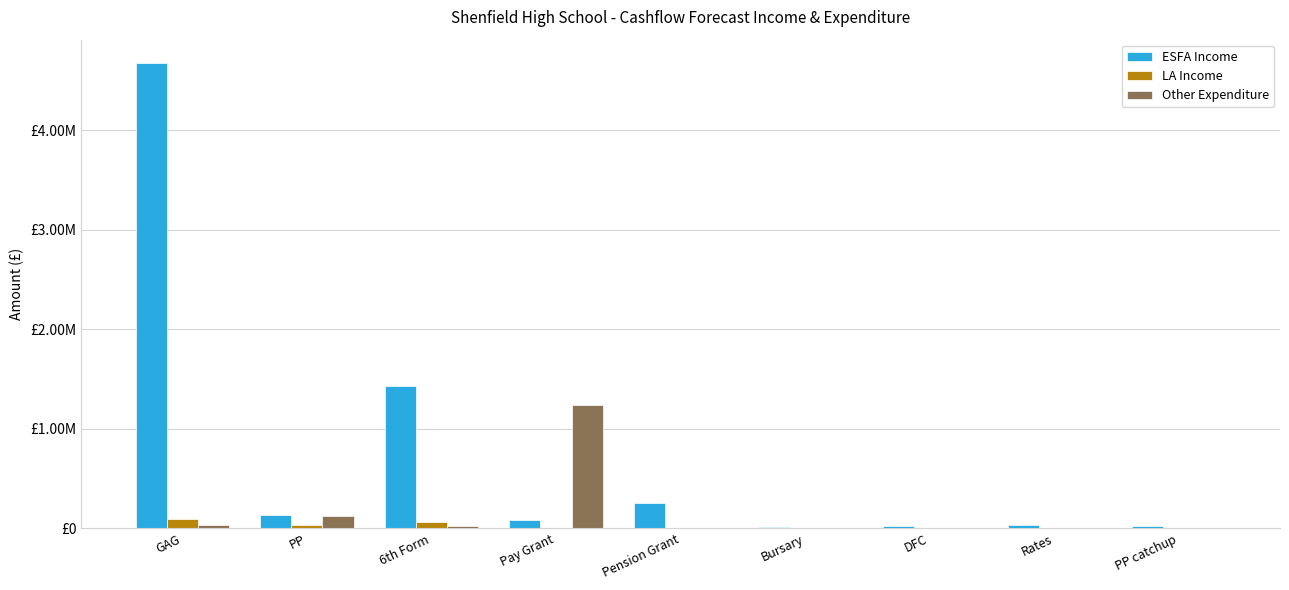

Count the LA Income values in the range 0 to 30100.

7